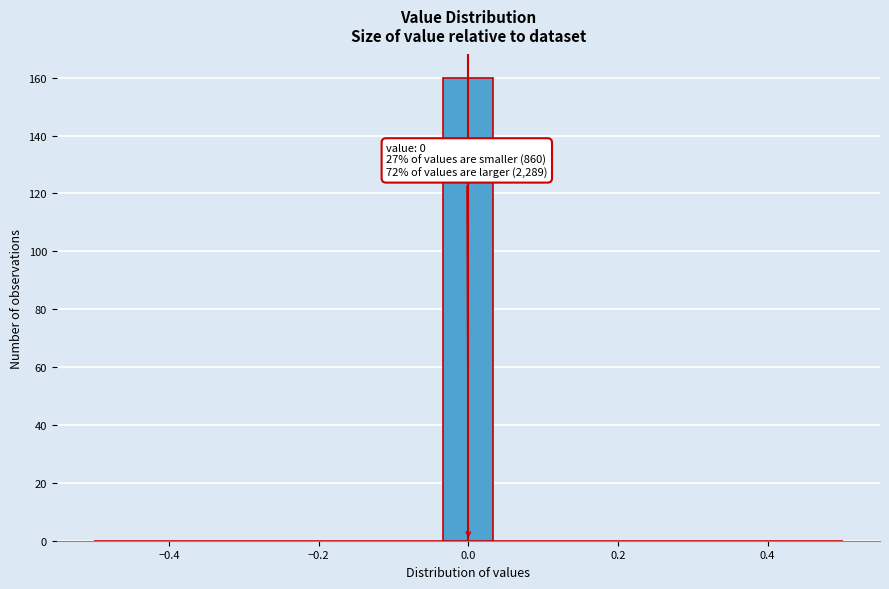

Read against the x-axis, roughly where is the centre of the tallest bar?

0.00